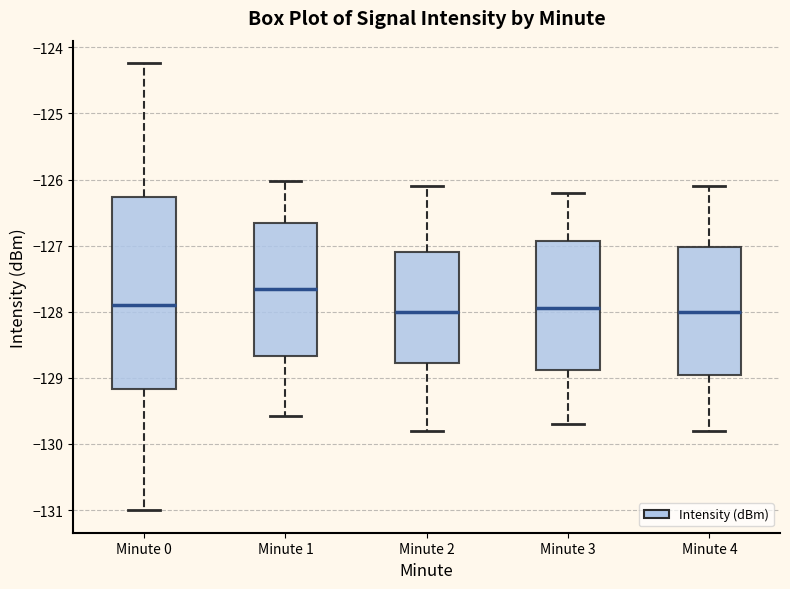

Comparing the boxes themselves (not the whiskers), which one is the tallest?

Minute 0